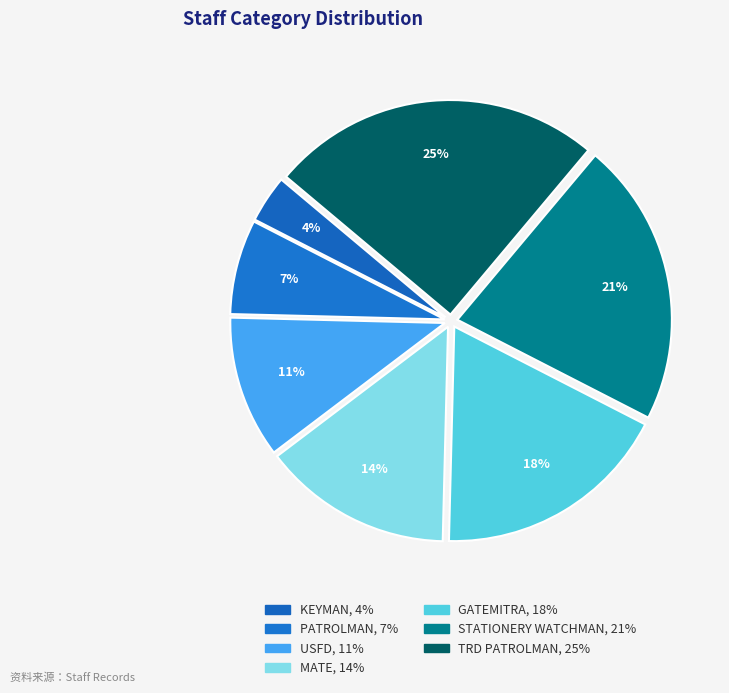

How many slices are in this pie chart?

7